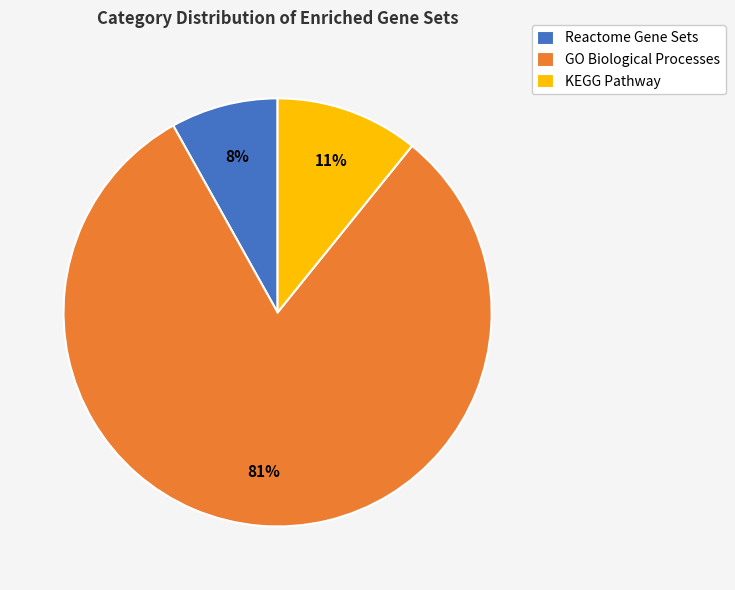

To the nearest percent, what is the difference between the Reactome Gene Sets and GO Biological Processes slice percentages?

73%